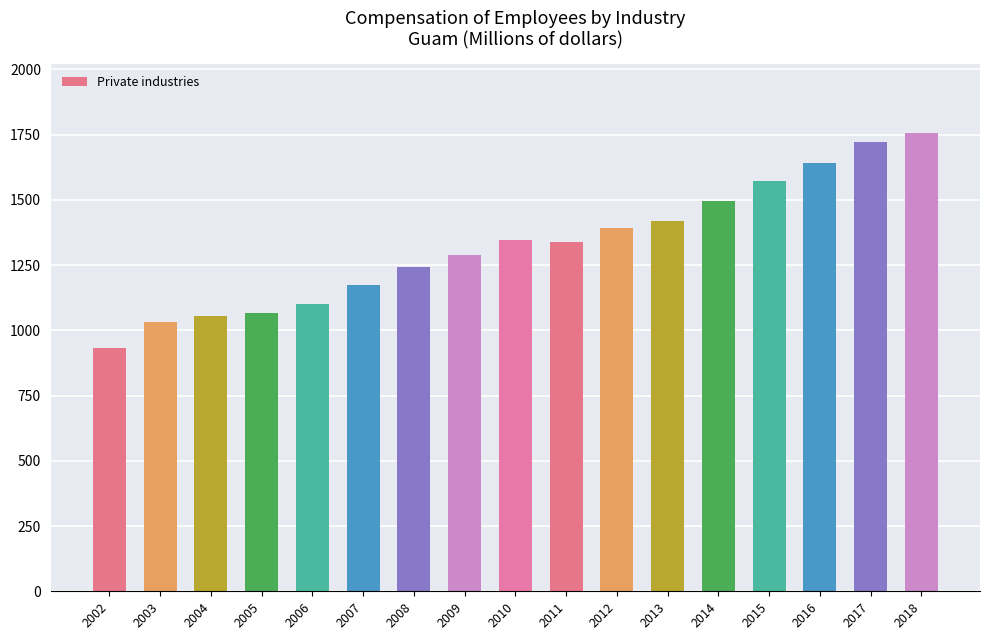

At which category does the chart reach its minimum across all series?

2002